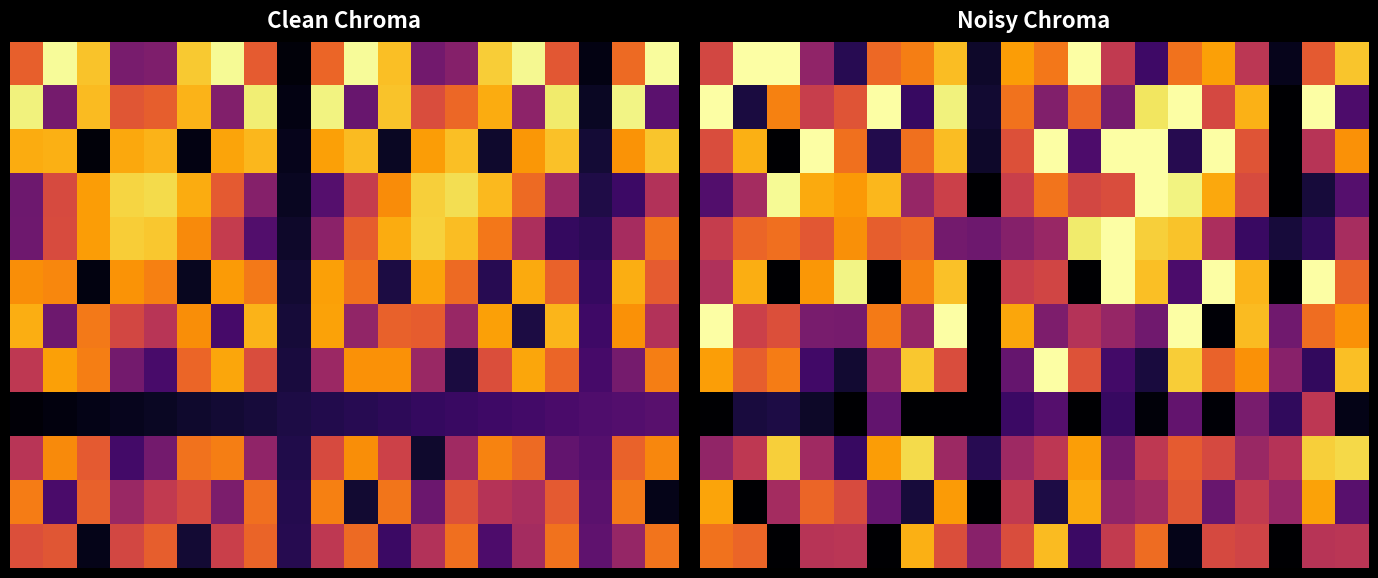

How many data points does each series have?

20